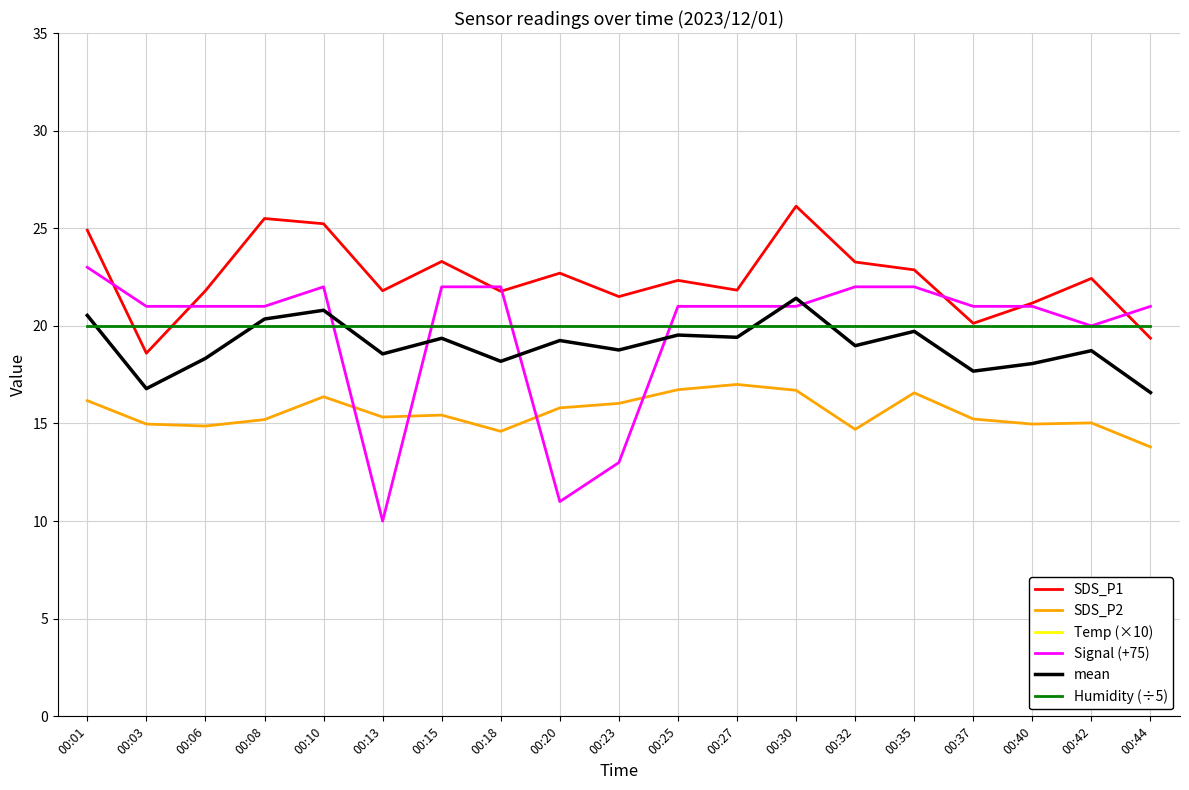

The value of Signal (+75) at 00:35 is 22.0. True or false?

True